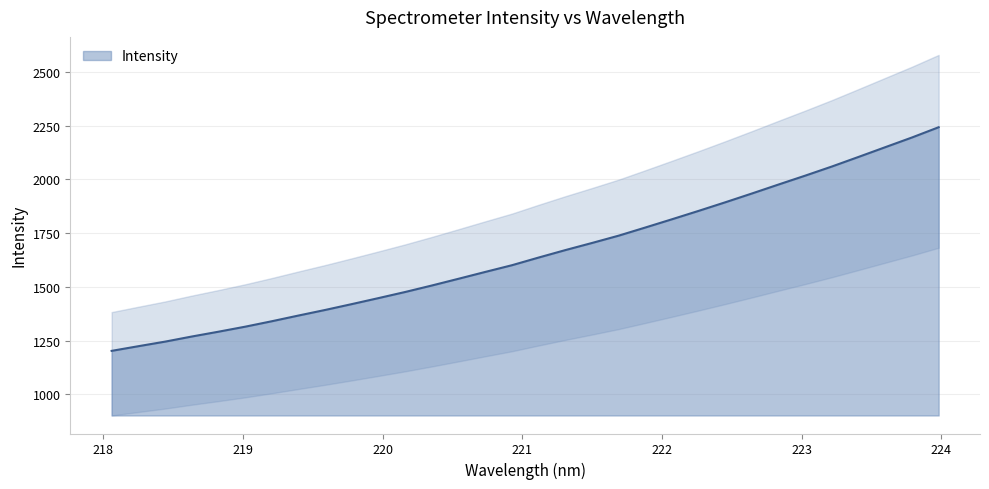

How many series are shown in this chart?

1